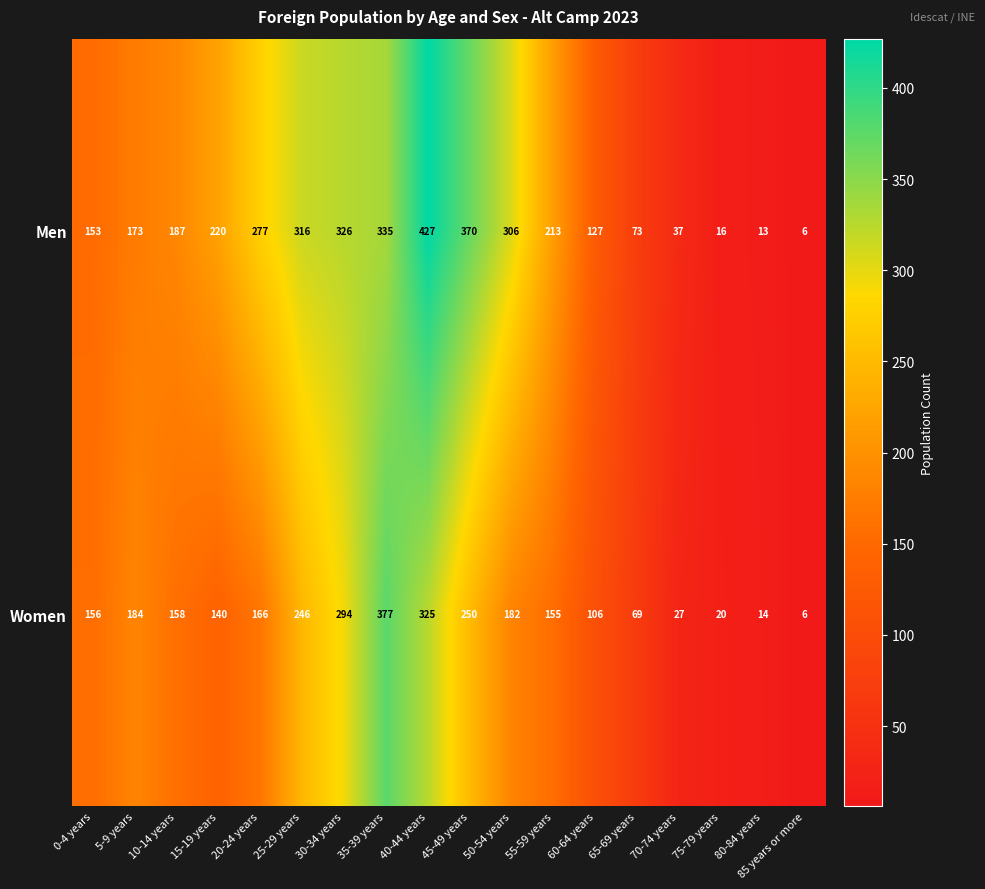

What is the minimum value for Men?

6